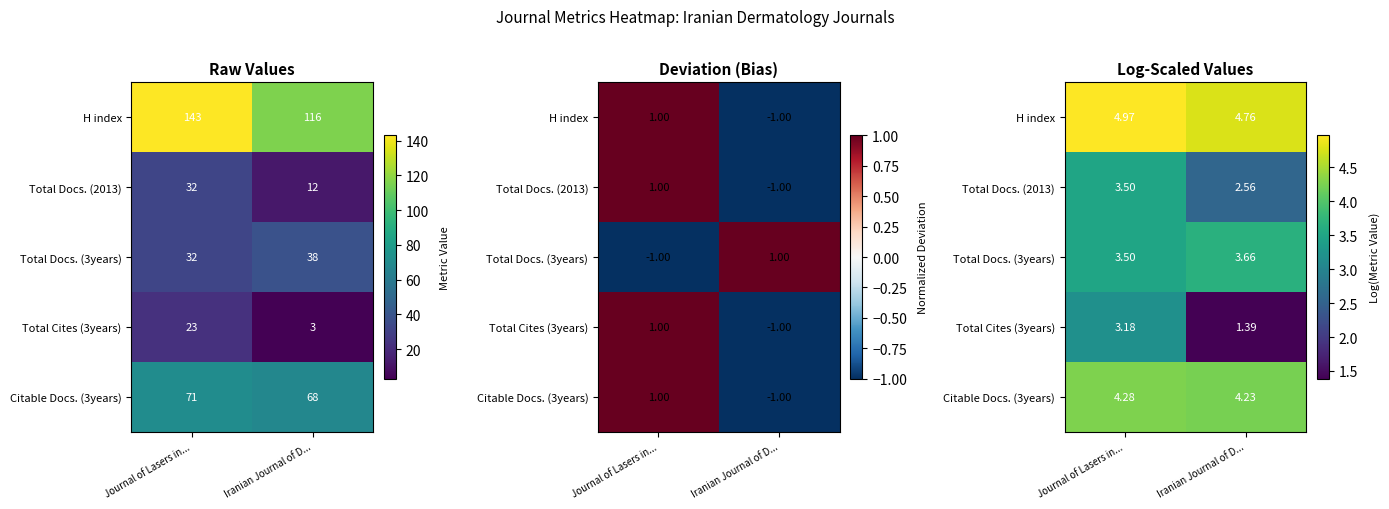

Rank the series by their average value, from lowest to highest.

Total Cites (3years), Total Docs. (2013), Total Docs. (3years), Citable Docs. (3years), H index